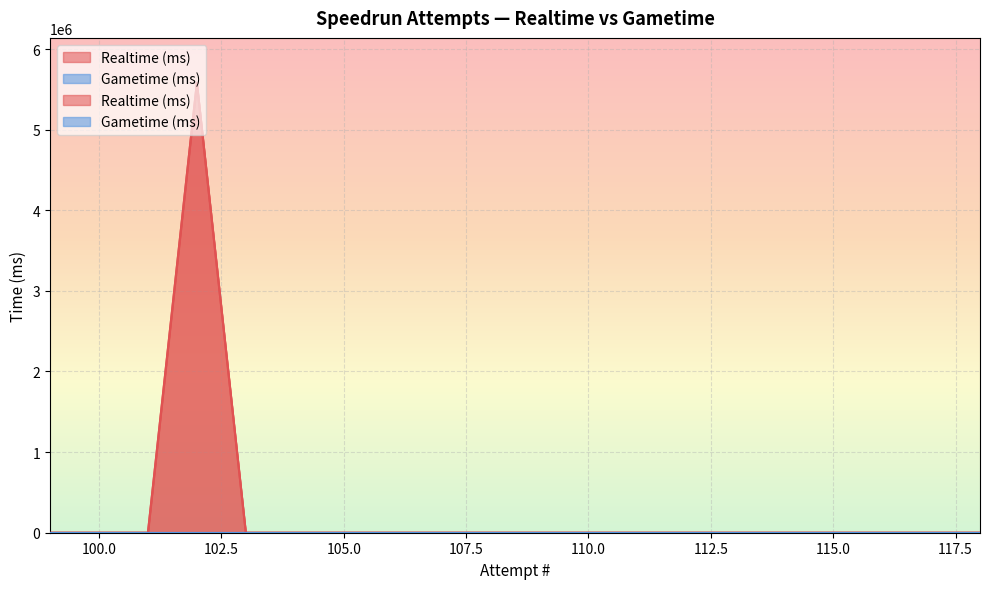

How many interior local peaks does the Realtime (ms) series have?

1